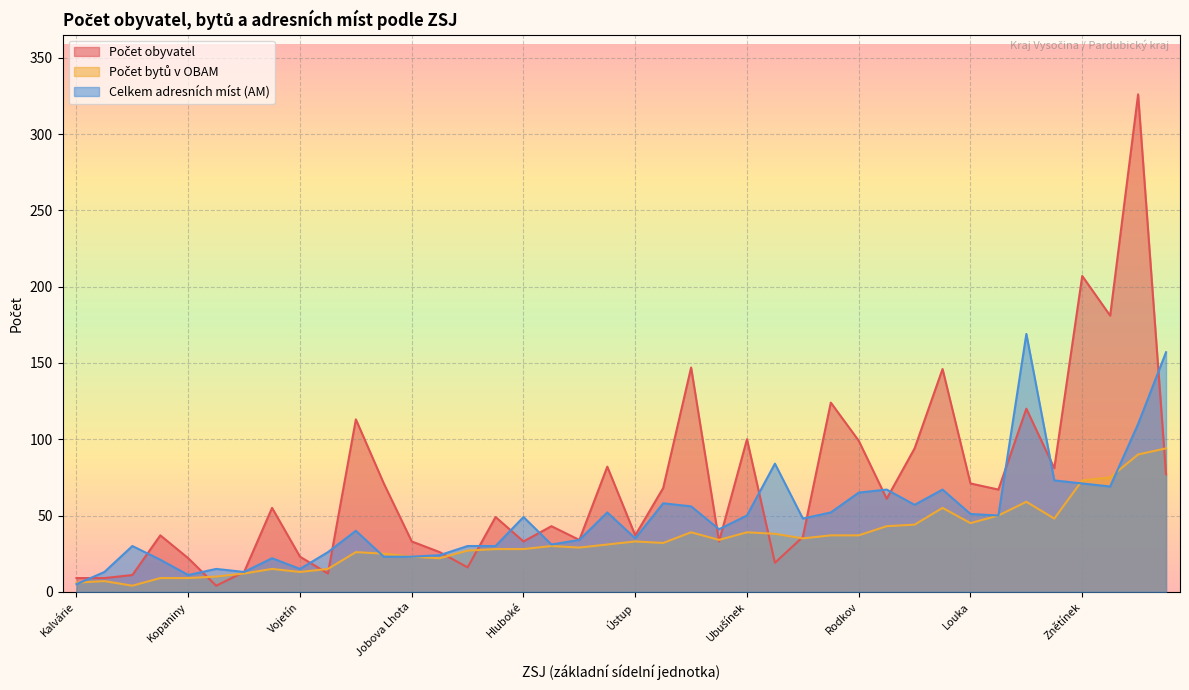

The value of Počet obyvatel at Jobova Lhota is 33. True or false?

True